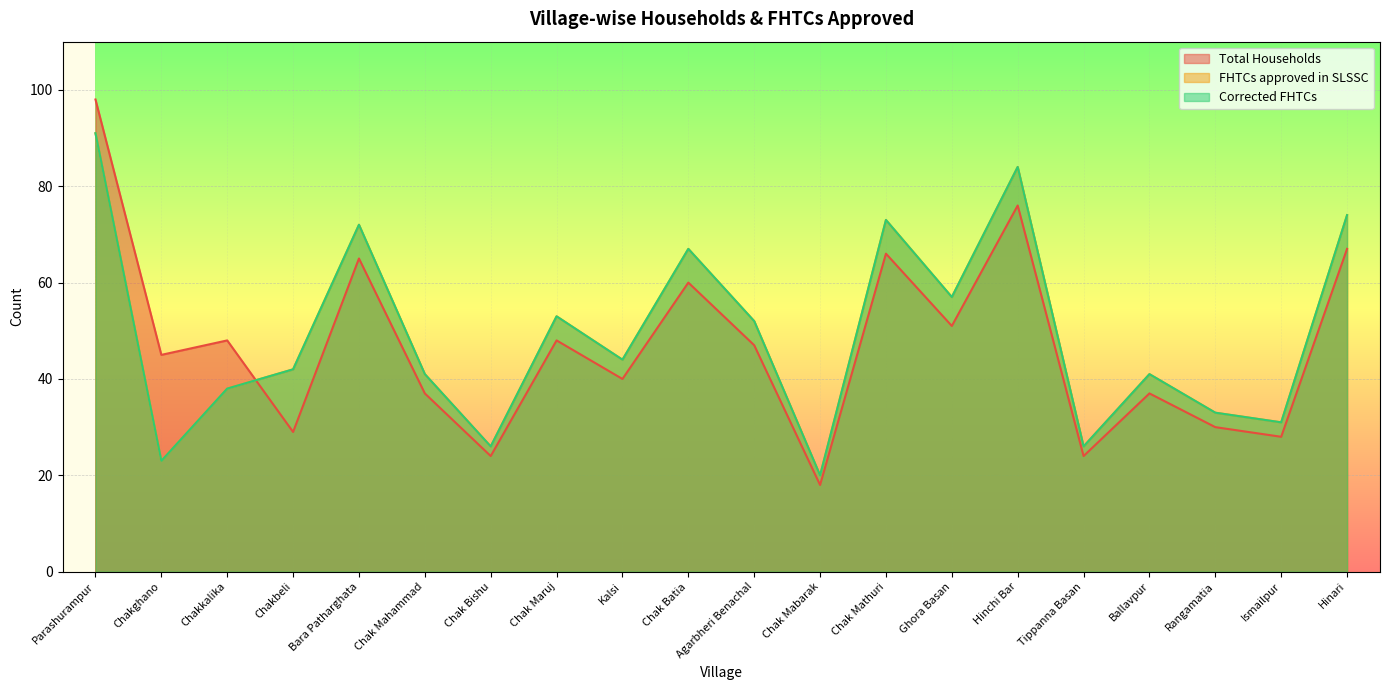

What is the difference between the maximum and minimum values in the Total Households series?

80